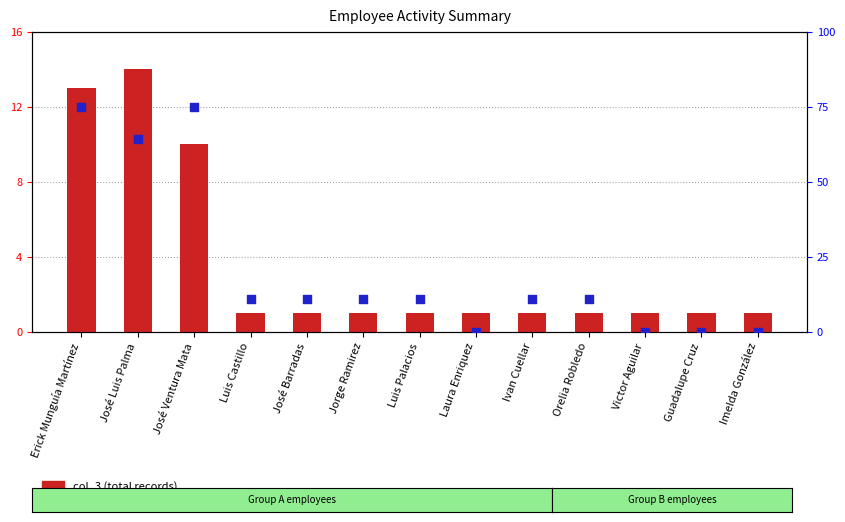

Which series reaches the minimum Y coordinate?

col_4 (percentile)